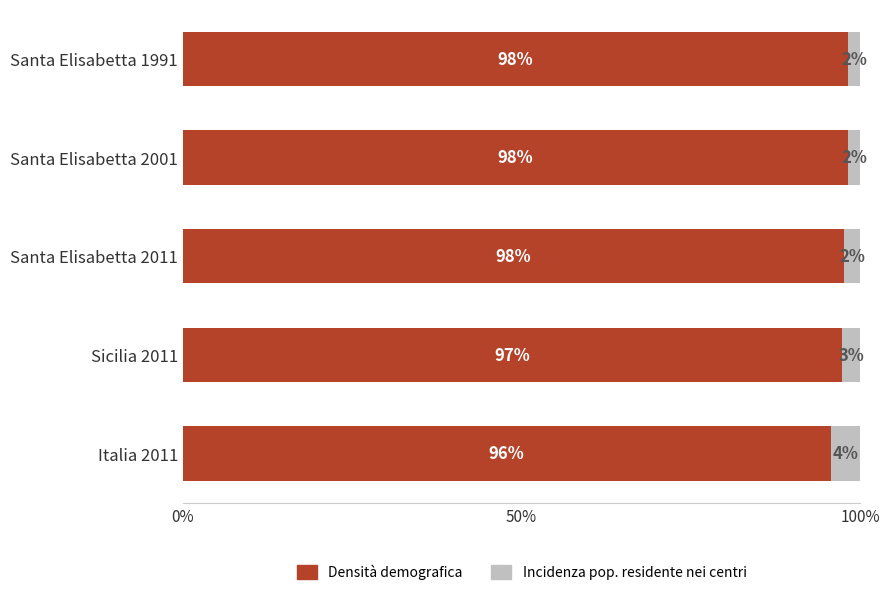

What is the approximate value of Densità demografica at Santa Elisabetta 2001?

98.2